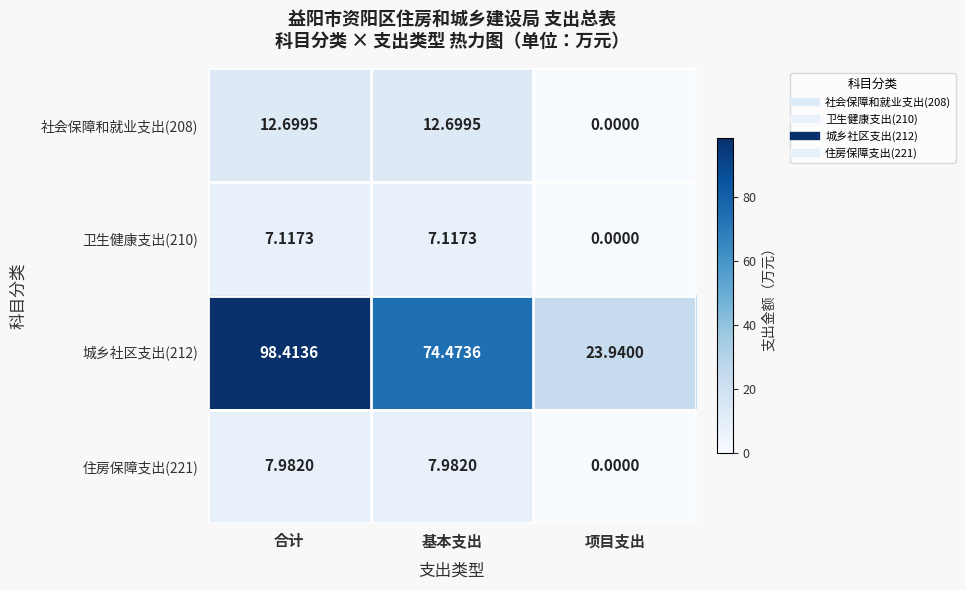

Where is 卫生健康支出(210) nearest to the value 3?

项目支出